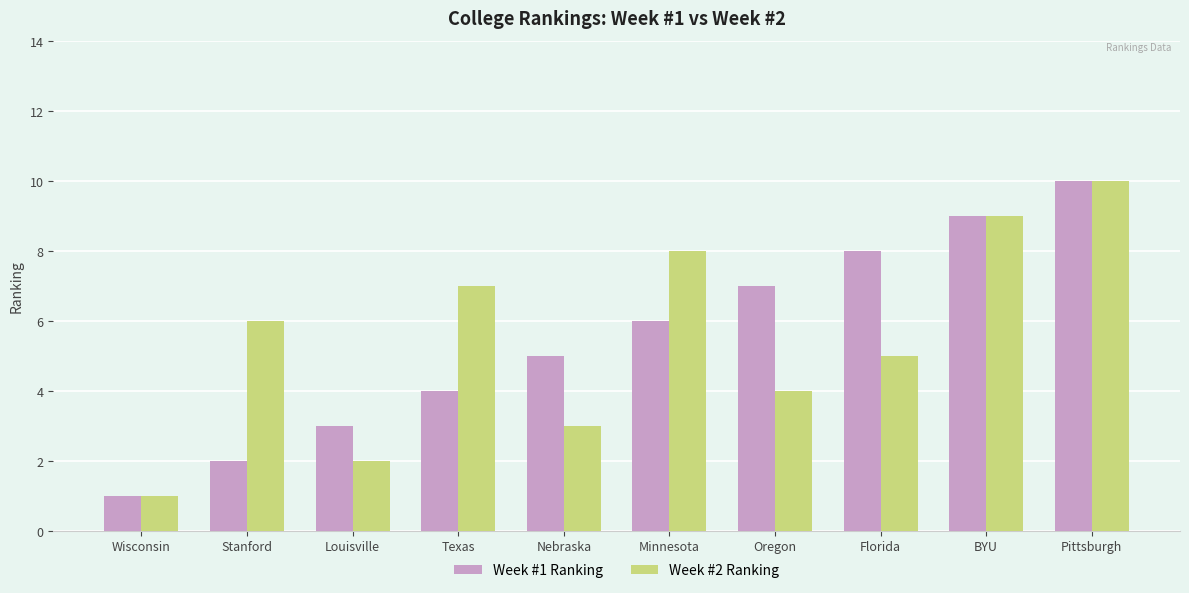

At which category is the sum across all series the highest?

Pittsburgh